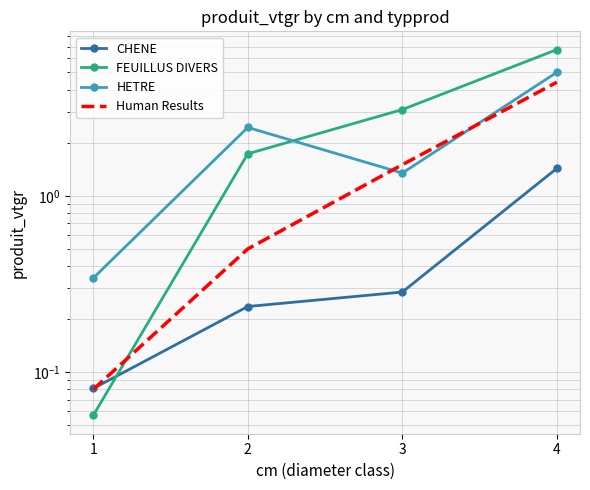

How many data points in Human Results are above 1?

2